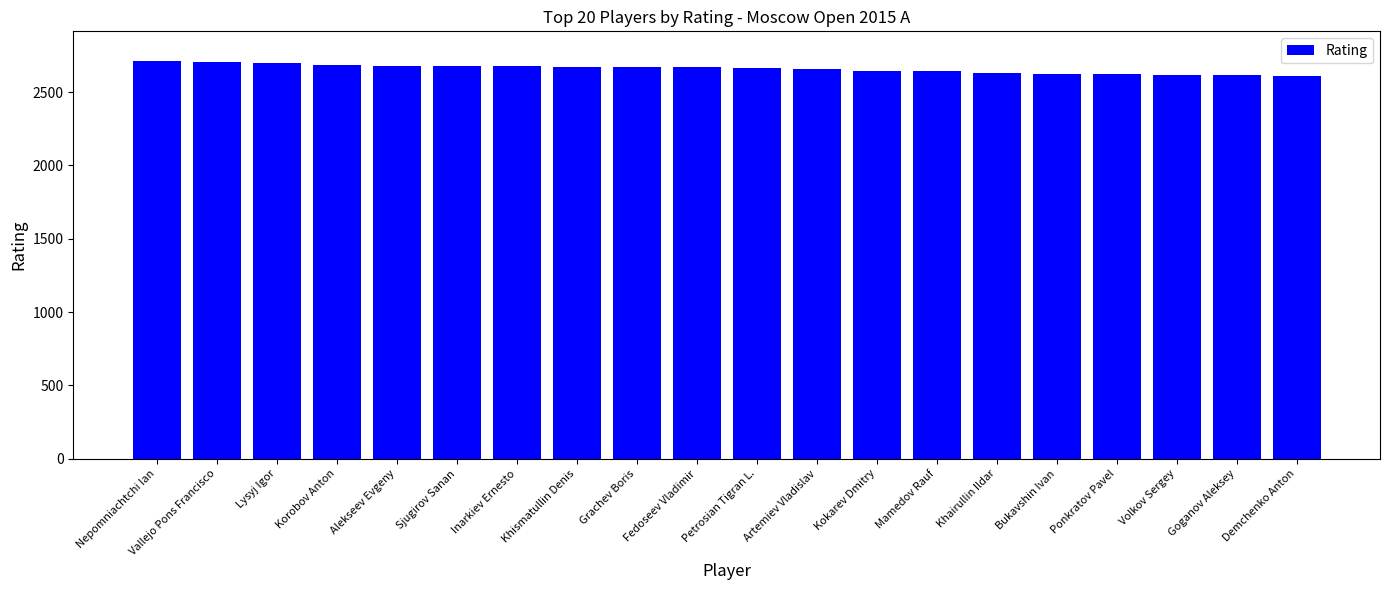

What is the ratio of the value at Petrosian Tigran L. to the value at Artemiev Vladislav?

1.0